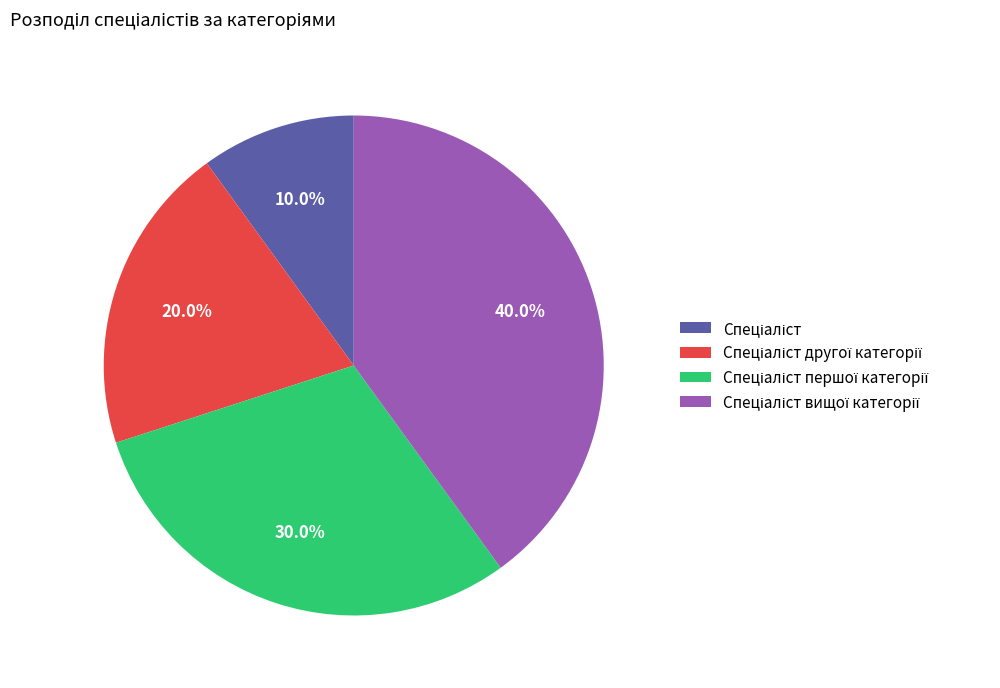

Is there any slice that represents more than half of the pie?

No